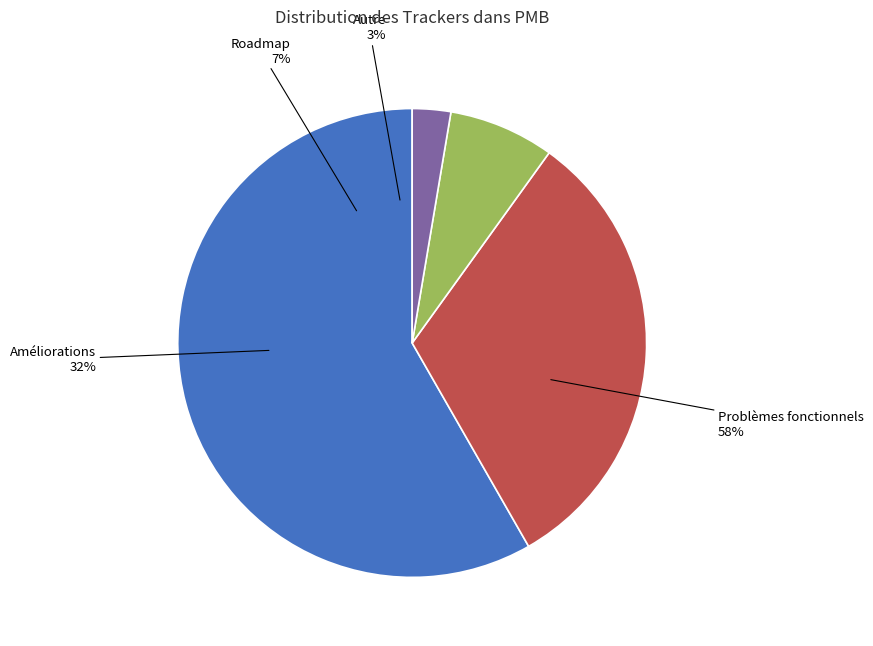

To the nearest percent, what is the difference between the largest and smallest slice percentages?

56%